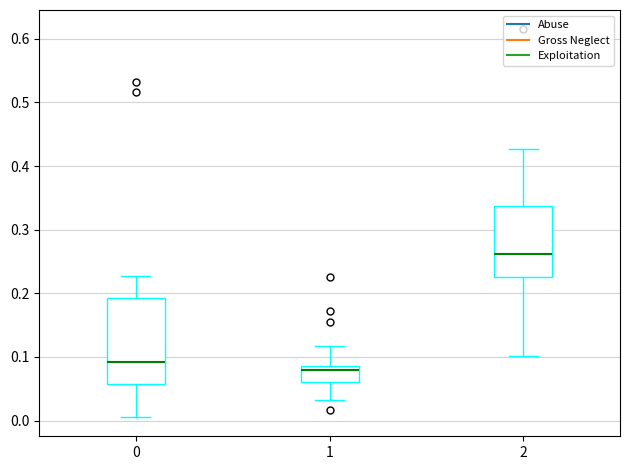

Which box is the tallest, from its lower edge to its upper edge?

0